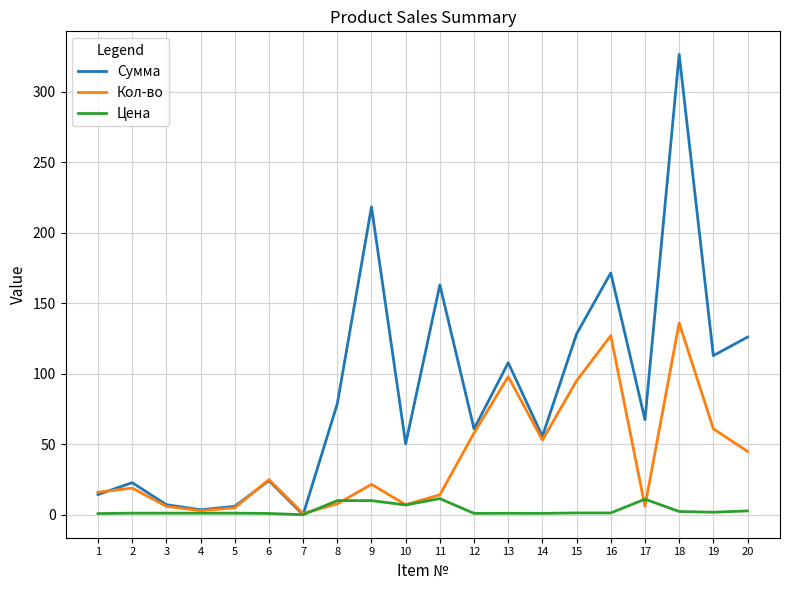

Rank the series by their maximum value, from lowest to highest.

Цена, Кол-во, Сумма